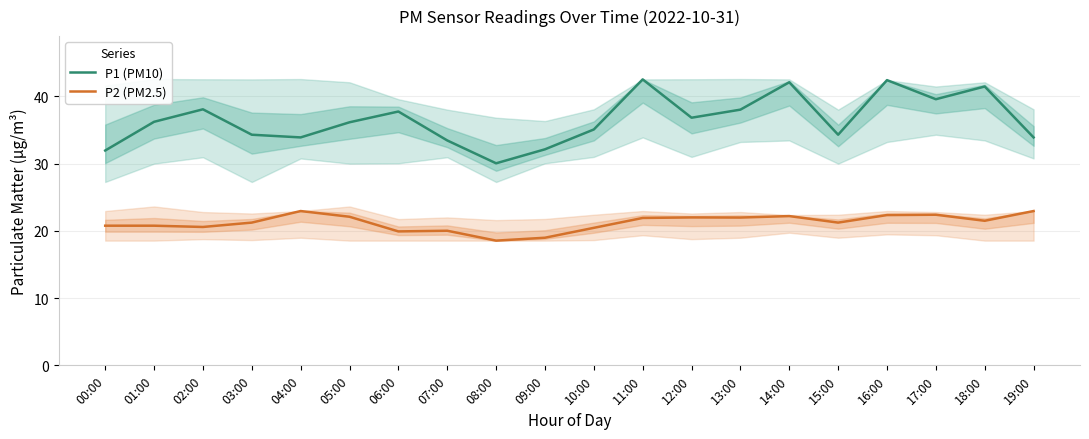

What is the lowest value of the P1 (PM10) series?

30.1